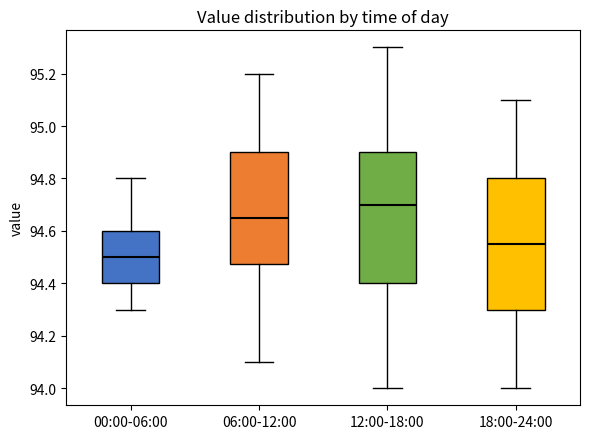

Where does the lower whisker of the box for 12:00-18:00 end on the y-axis? The values are not printed on the chart, so give them approximately, as read against the axis.

94.00